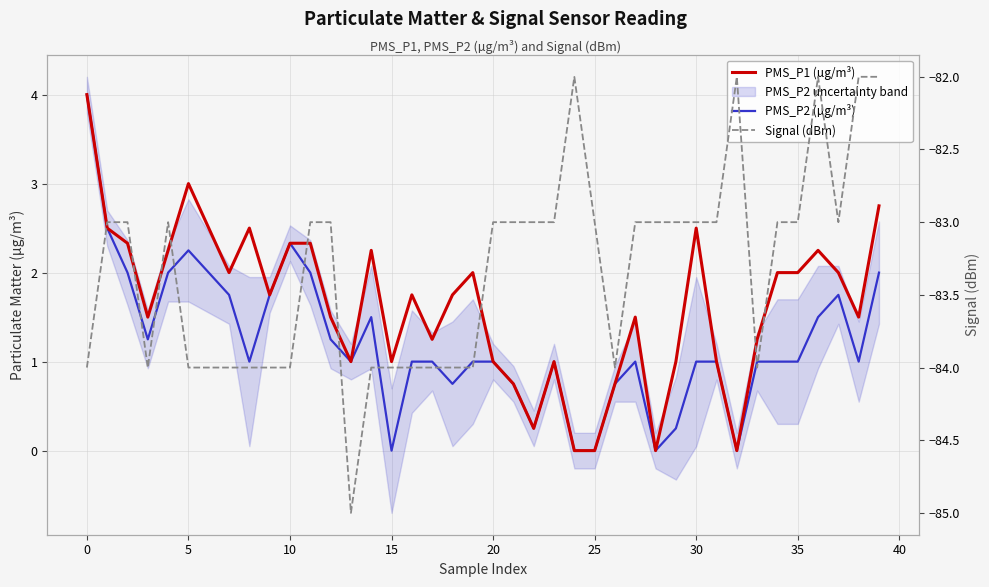

What is the difference between the Signal (dBm) values at 27 and 38?

1.0